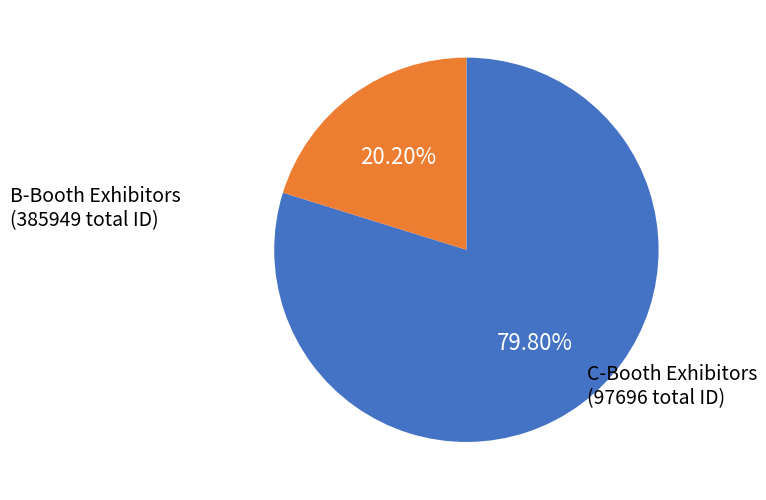

Is there a majority slice in this chart?

Yes